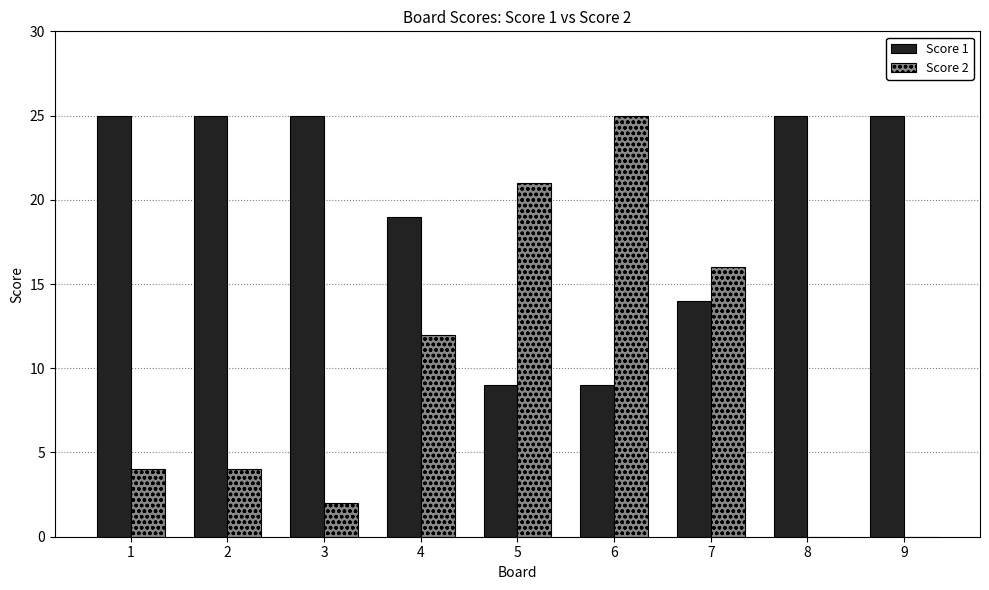

True or false: Score 1 has a value of 25 at 8.

True